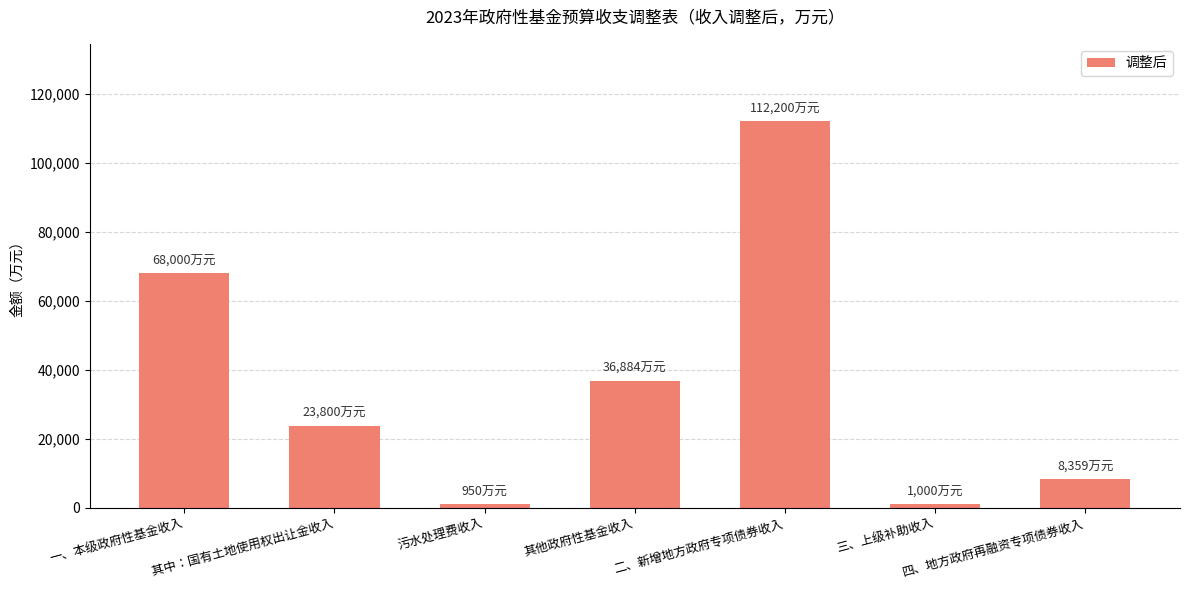

At which label is the value closest to 56575?

一、本级政府性基金收入